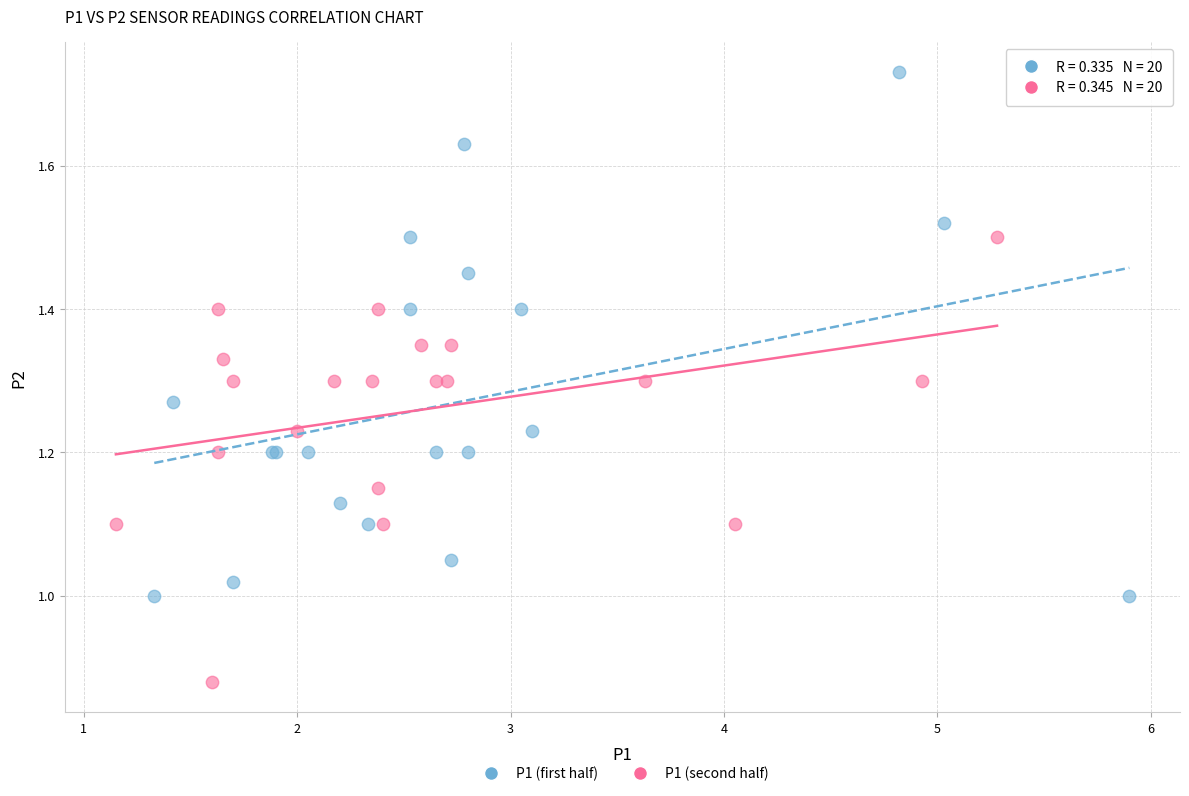

Which series contains the lowest Y value?

P1 (second half)